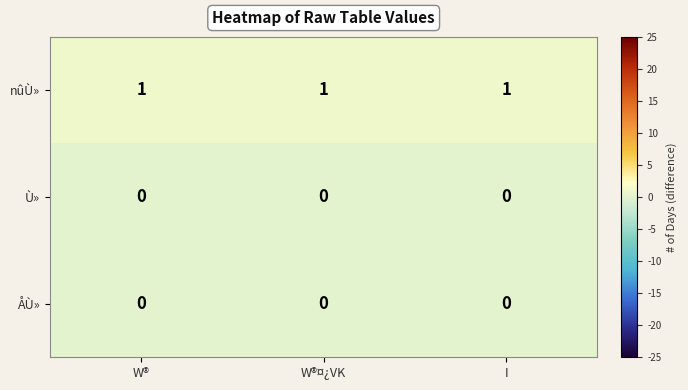

Which series has the largest total across all categories?

nûÙ»